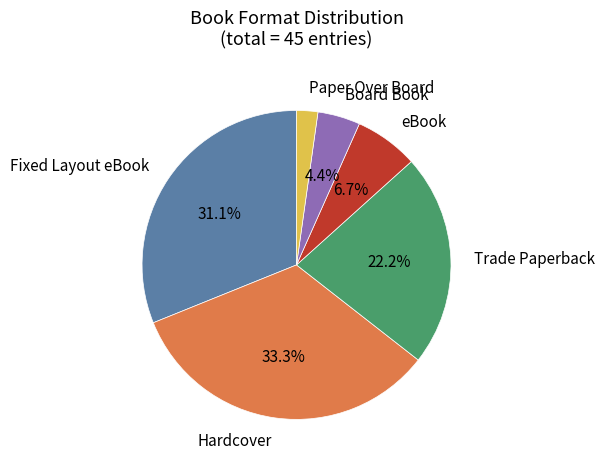

Is there a majority slice in this chart?

No